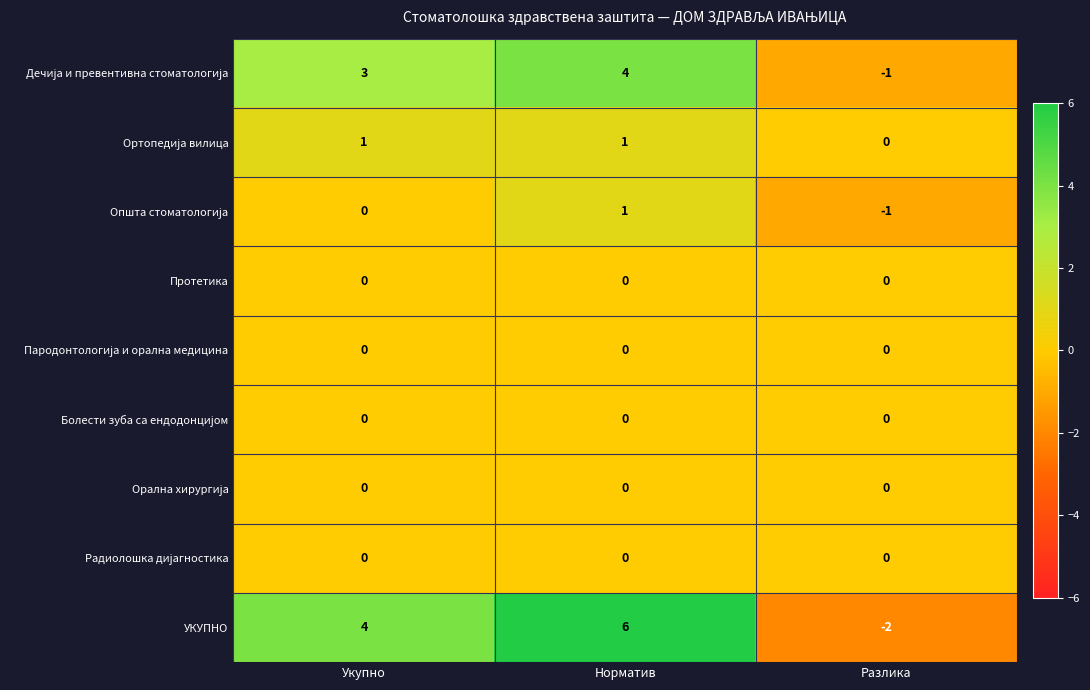

What is the spread (max minus min) of values at Разлика?

2